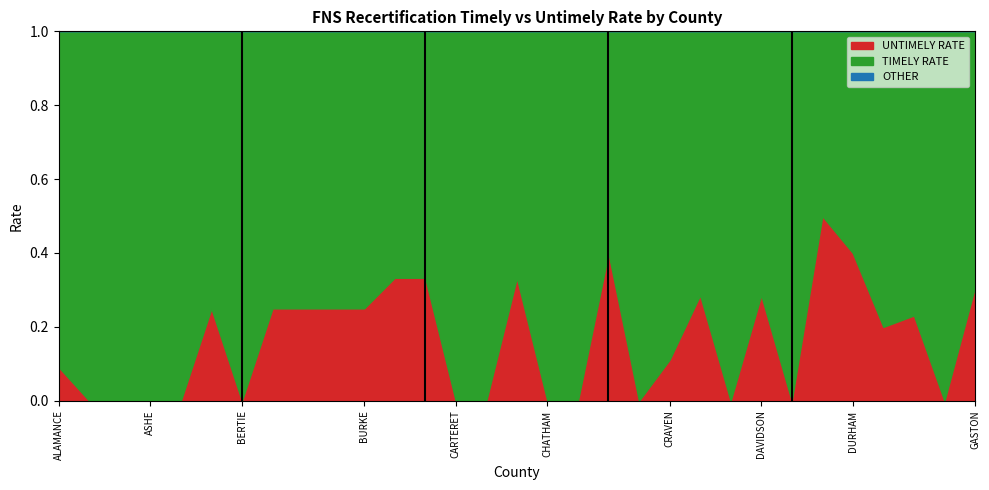

List the labels in order of TIMELY RATE value, smallest first.

DUPLIN, CLEVELAND, DURHAM, CABARRUS, CALDWELL, CATAWBA, GASTON, CUMBERLAND, DAVIDSON, BEAUFORT, BLADEN, BRUNSWICK, BUNCOMBE, BURKE, FORSYTH, EDGECOMBE, CRAVEN, ALAMANCE, ALEXANDER, ALLEGHANY, ASHE, AVERY, BERTIE, CARTERET, CASWELL, CHATHAM, CHEROKEE, COLUMBUS, DARE, DAVIE, FRANKLIN